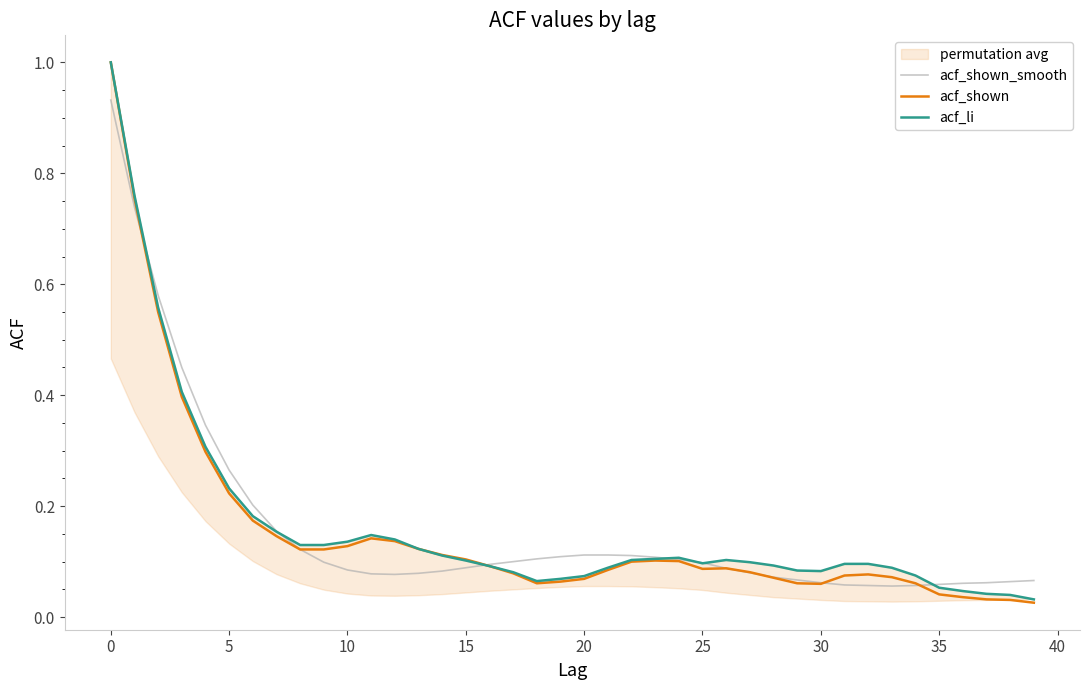

What is the sum of all acf_shown_smooth values?

6.3